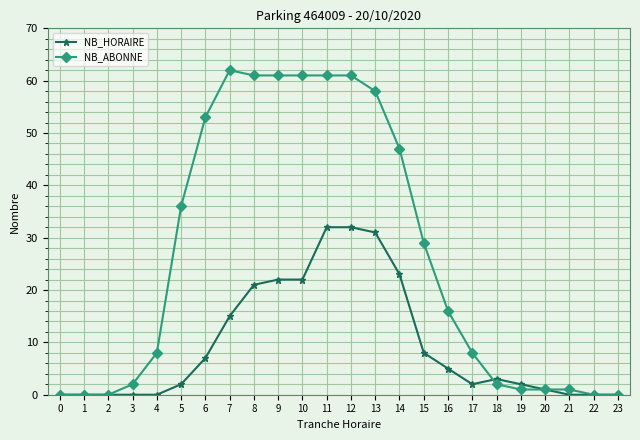

At 14, list the series in order from smallest to largest.

NB_HORAIRE, NB_ABONNE